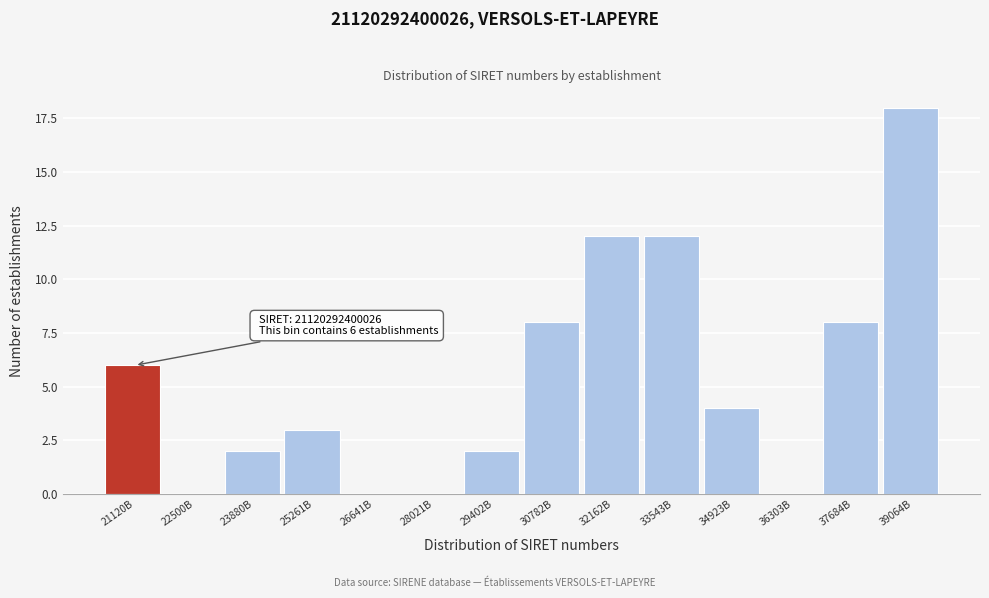

Reading left to right, list all the values displayed in this chart.

21120B=6	22500B=0	23880B=2	25261B=3	26641B=0	28021B=0	29402B=2	30782B=8	32162B=12	33543B=12	34923B=4	36303B=0	37684B=8	39064B=18